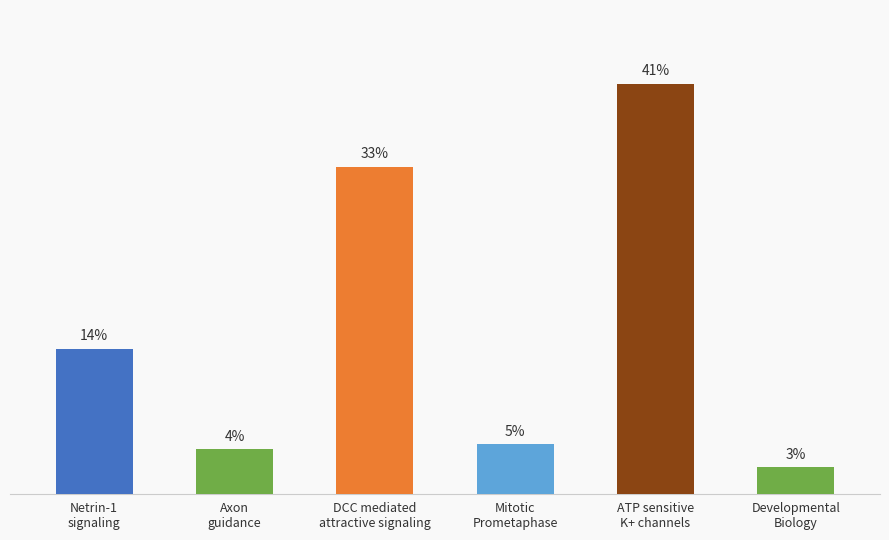

Are the bars horizontal?

No